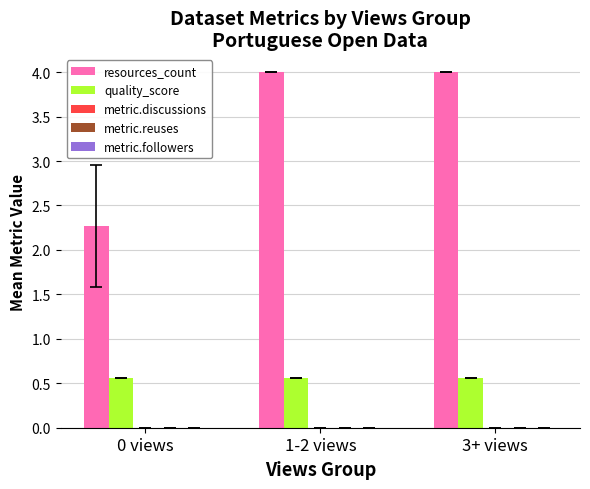

What is the minimum value shown in the chart?

0.6